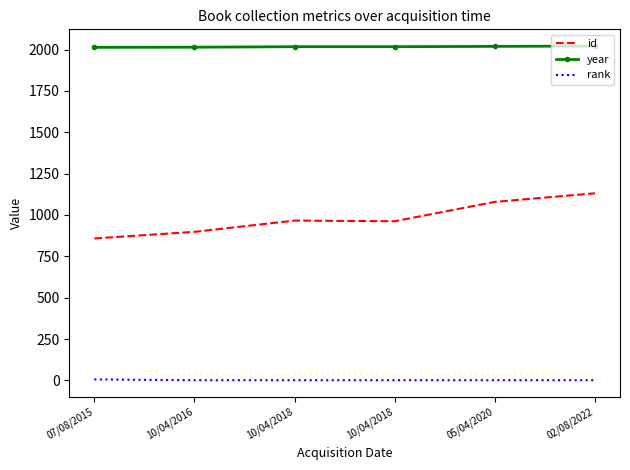

What is the spread (max minus min) of values at 07/08/2015?

2007